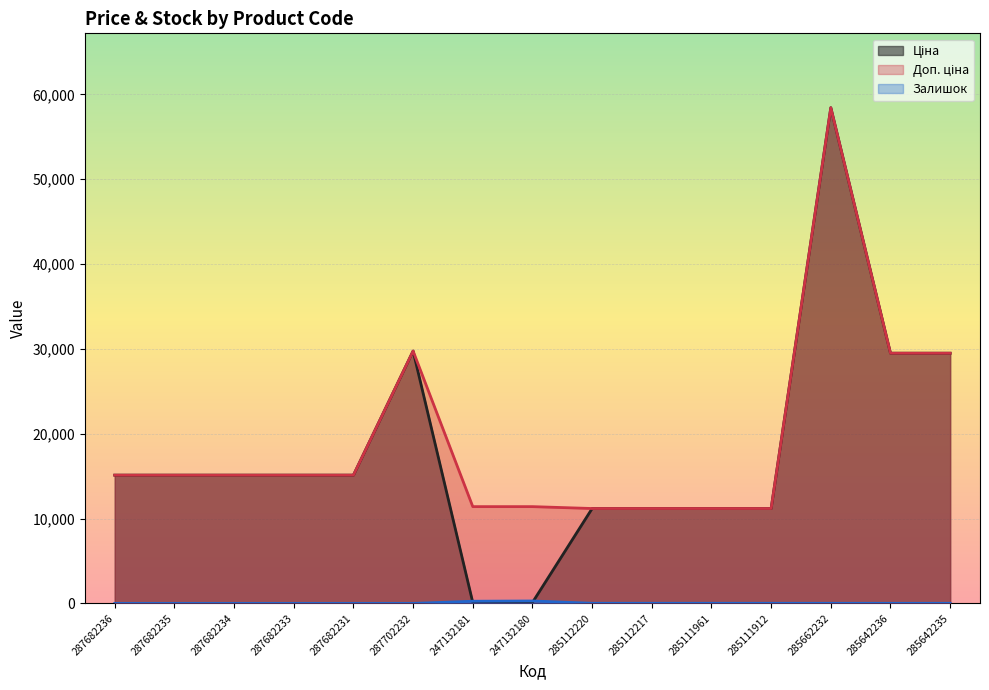

How many series are shown in this chart?

3